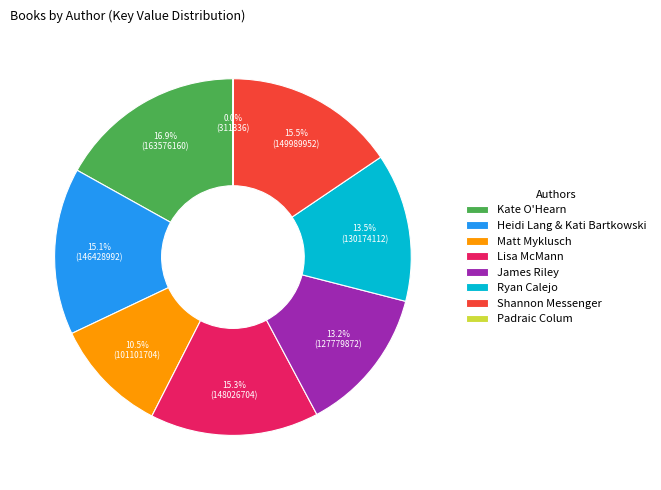

Between Matt Myklusch and James Riley, which is larger?

James Riley